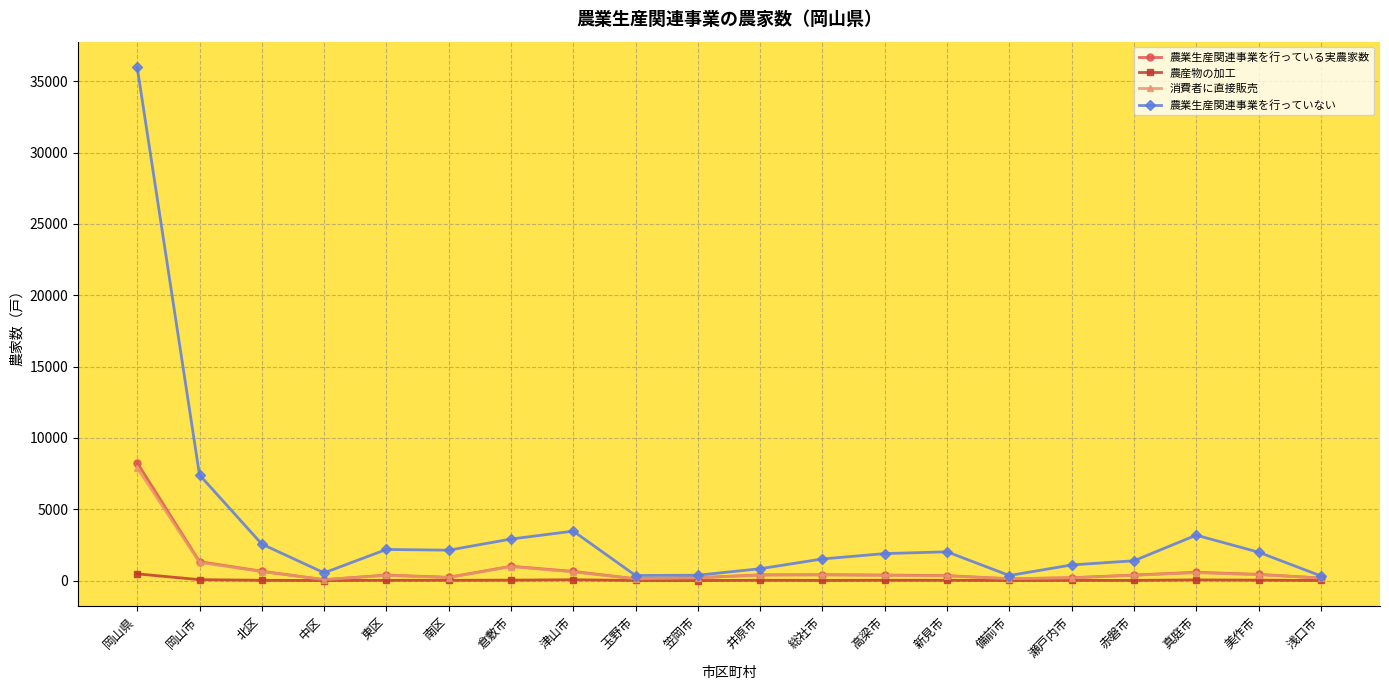

Between 岡山市 and 東区, which series saw the biggest shift?

農業生産関連事業を行っていない